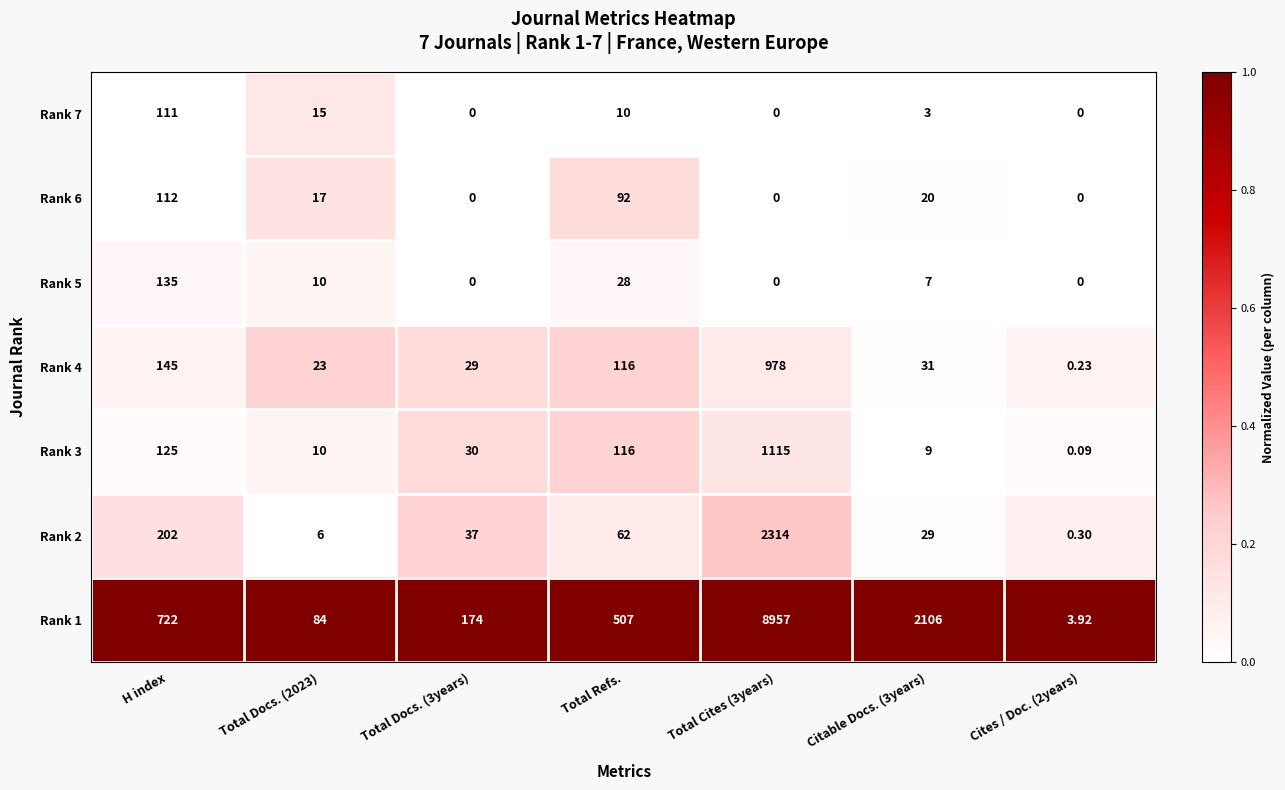

At which label is Rank 3 closest to 557?

H index